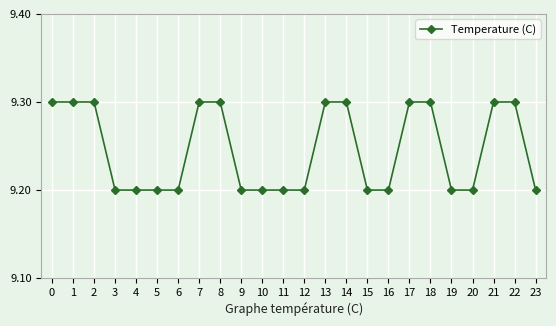

Reading right to left, list all the values displayed in this chart.

9.2	9.3	9.3	9.2	9.2	9.3	9.3	9.2	9.2	9.3	9.3	9.2	9.2	9.2	9.2	9.3	9.3	9.2	9.2	9.2	9.2	9.3	9.3	9.3